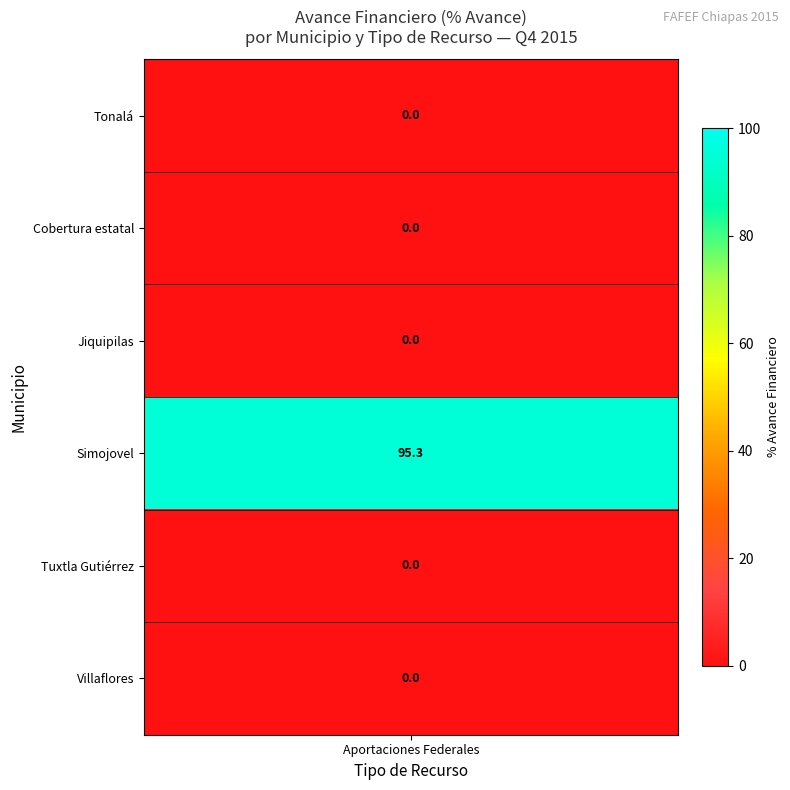

How many positive values are there?

1